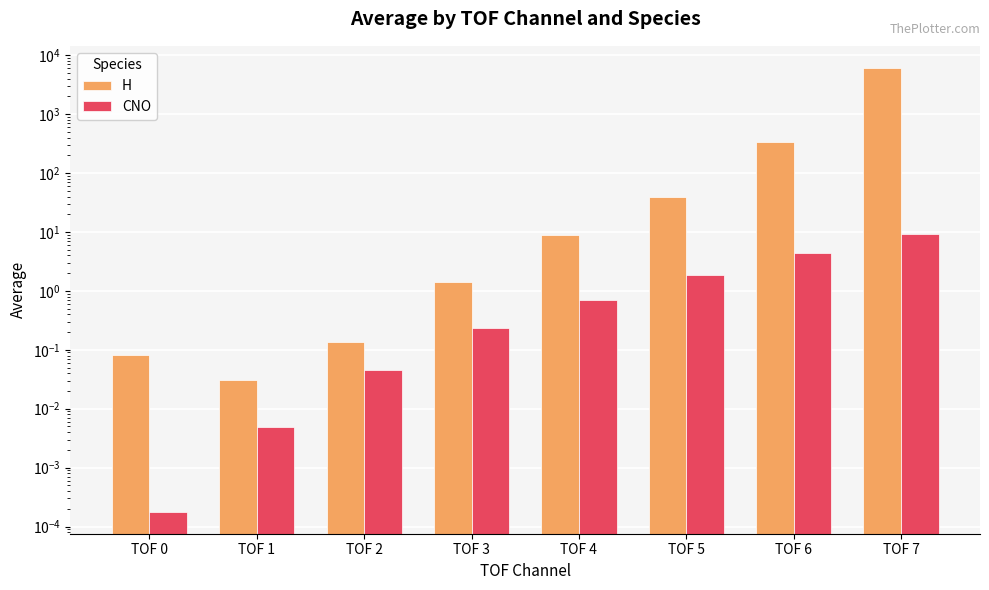

Which series has the widest spread of values?

H